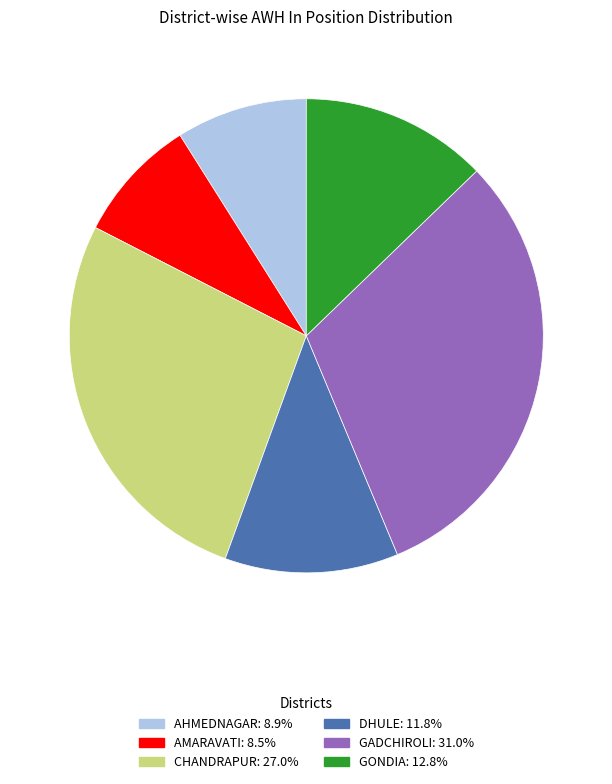

How many slices are in this pie chart?

6